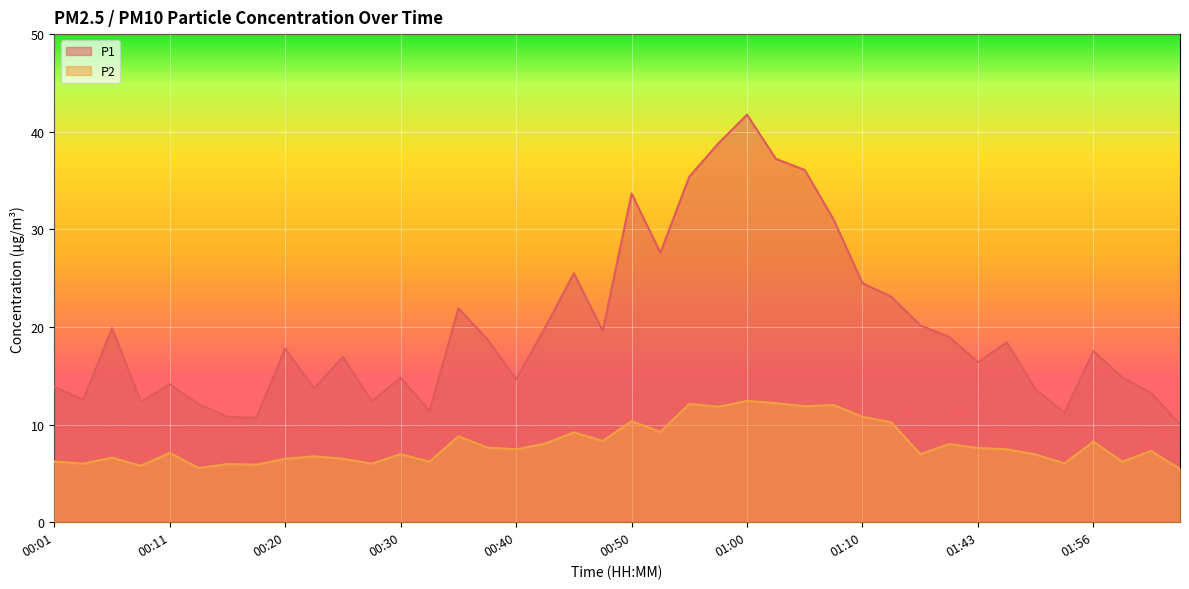

Reading left to right, what are all the values shown in this chart?

P1: 00:01=13.8	00:03=12.6	00:06=19.9	00:08=12.3	00:11=14.1	00:13=12.1	00:16=10.8	00:18=10.7	00:20=17.8	00:23=13.7	00:25=16.9	00:28=12.4	00:30=14.8	00:33=11.4	00:35=21.9	00:38=18.8	00:40=14.7	00:43=19.9	00:45=25.5	00:48=19.6	00:50=33.7	00:53=27.6	00:55=35.4	00:58=38.8	01:00=41.8	01:02=37.2	01:05=36.1	01:07=31.0	01:10=24.5	01:18=23.1	01:37=20.2	01:40=19.0	01:43=16.4	01:48=18.4	01:51=13.6	01:53=11.2	01:56=17.5	01:58=14.8	02:01=13.2	02:06=10.0
P2: 00:01=6.2	00:03=6.0	00:06=6.6	00:08=5.8	00:11=7.1	00:13=5.5	00:16=6.0	00:18=5.9	00:20=6.5	00:23=6.8	00:25=6.5	00:28=6.0	00:30=7.0	00:33=6.2	00:35=8.8	00:38=7.7	00:40=7.5	00:43=8.1	00:45=9.2	00:48=8.3	00:50=10.3	00:53=9.2	00:55=12.1	00:58=11.8	01:00=12.4	01:02=12.2	01:05=11.9	01:07=12.0	01:10=10.8	01:18=10.2	01:37=7.0	01:40=8.0	01:43=7.6	01:48=7.5	01:51=6.9	01:53=6.0	01:56=8.2	01:58=6.2	02:01=7.3	02:06=5.5